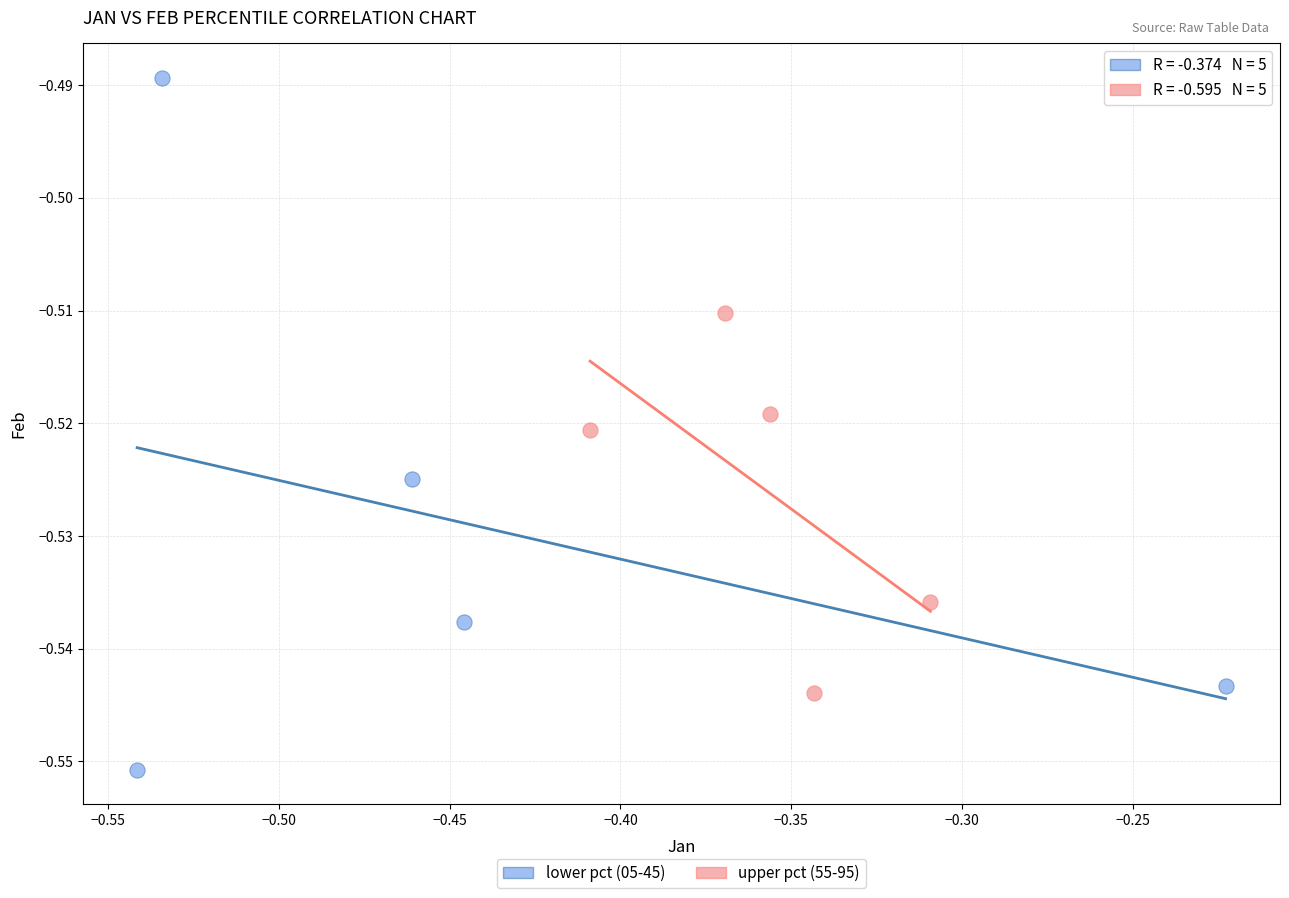

Which series reaches the maximum Y coordinate?

lower pct (05-45)